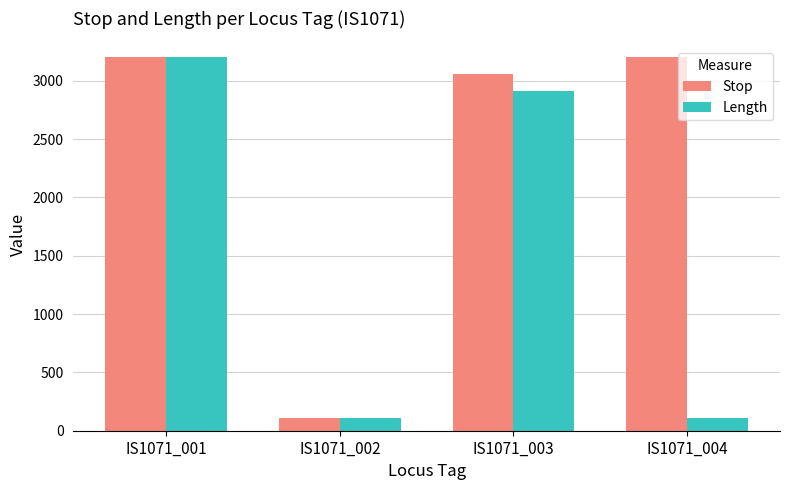

How many bars are there in each group?

2